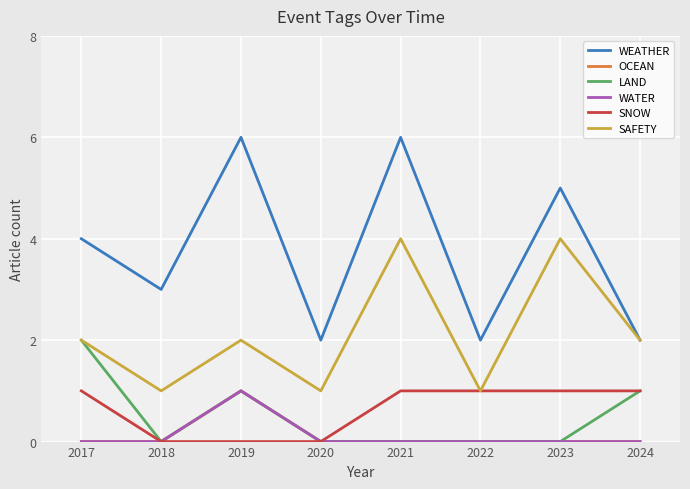

At which label is SNOW closest to 0?

2018